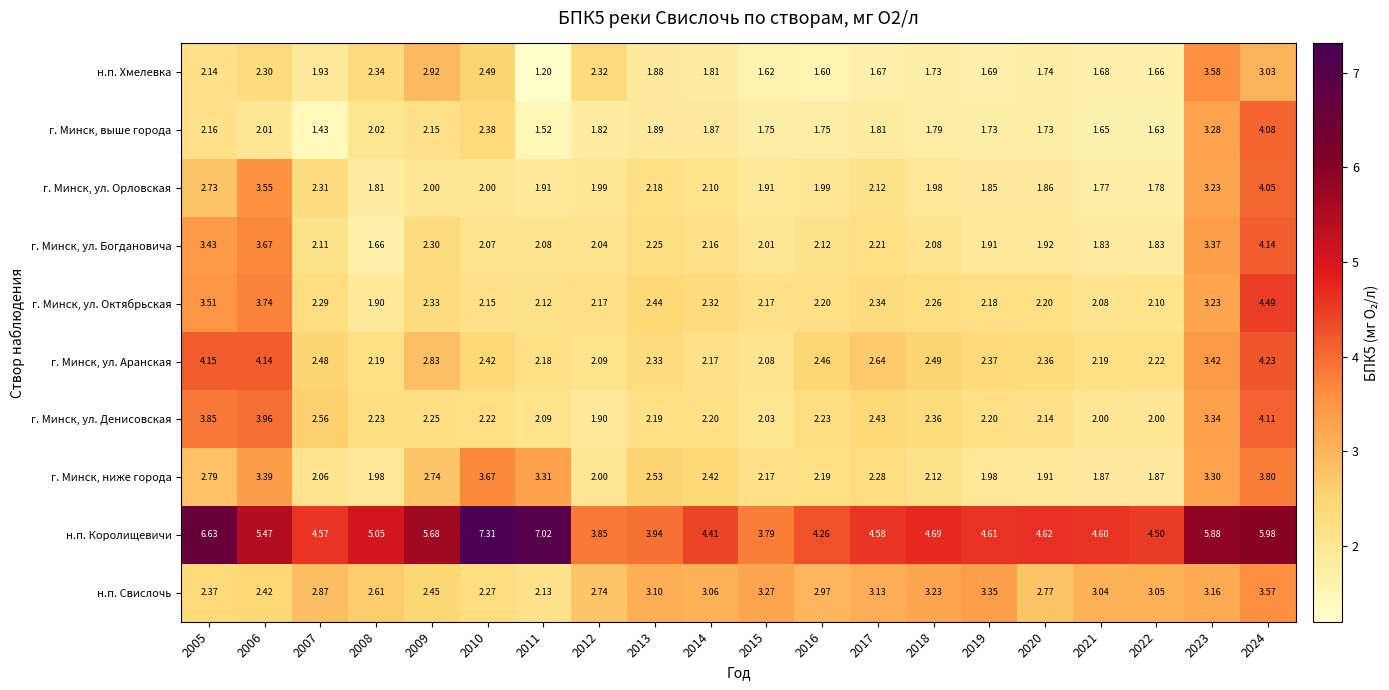

Is the value of г. Минск, ул. Октябрьская at 2020 greater than the value of г. Минск, выше города at 2016?

Yes